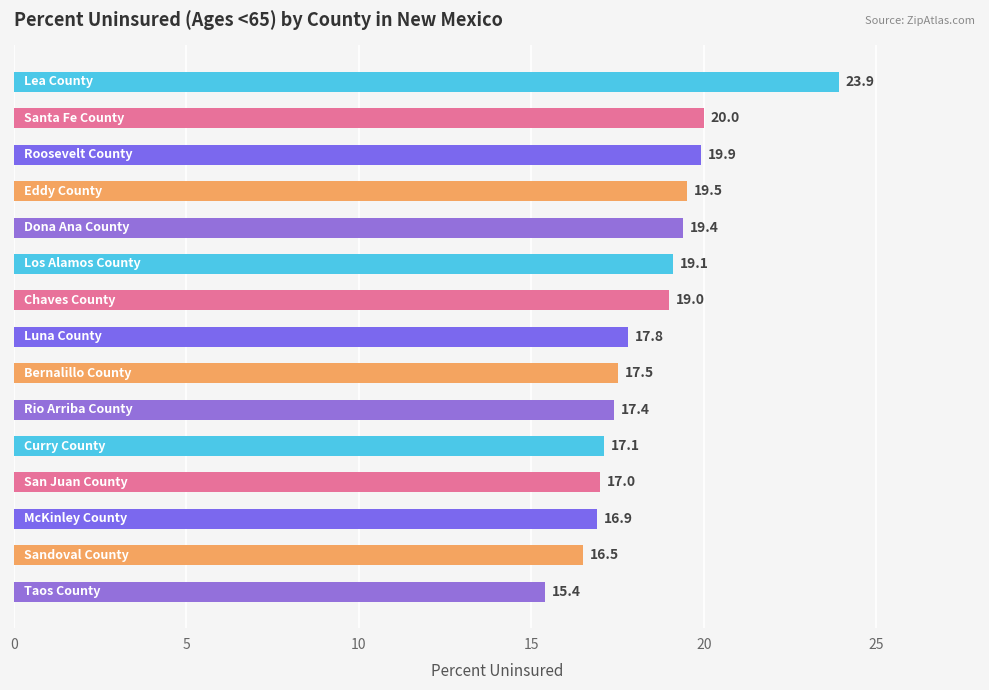

Reading bottom to top, what are all the values shown in this chart?

15.4	16.5	16.9	17.0	17.1	17.4	17.5	17.8	19.0	19.1	19.4	19.5	19.9	20.0	23.9